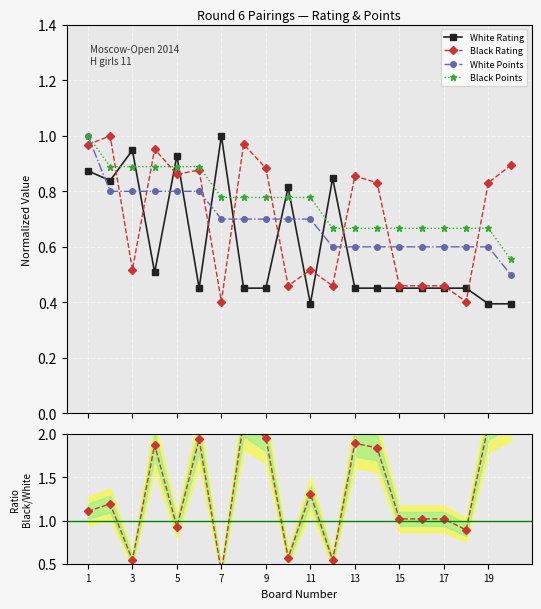

True or false: Black Rating has more than 2 interior local peaks.

True